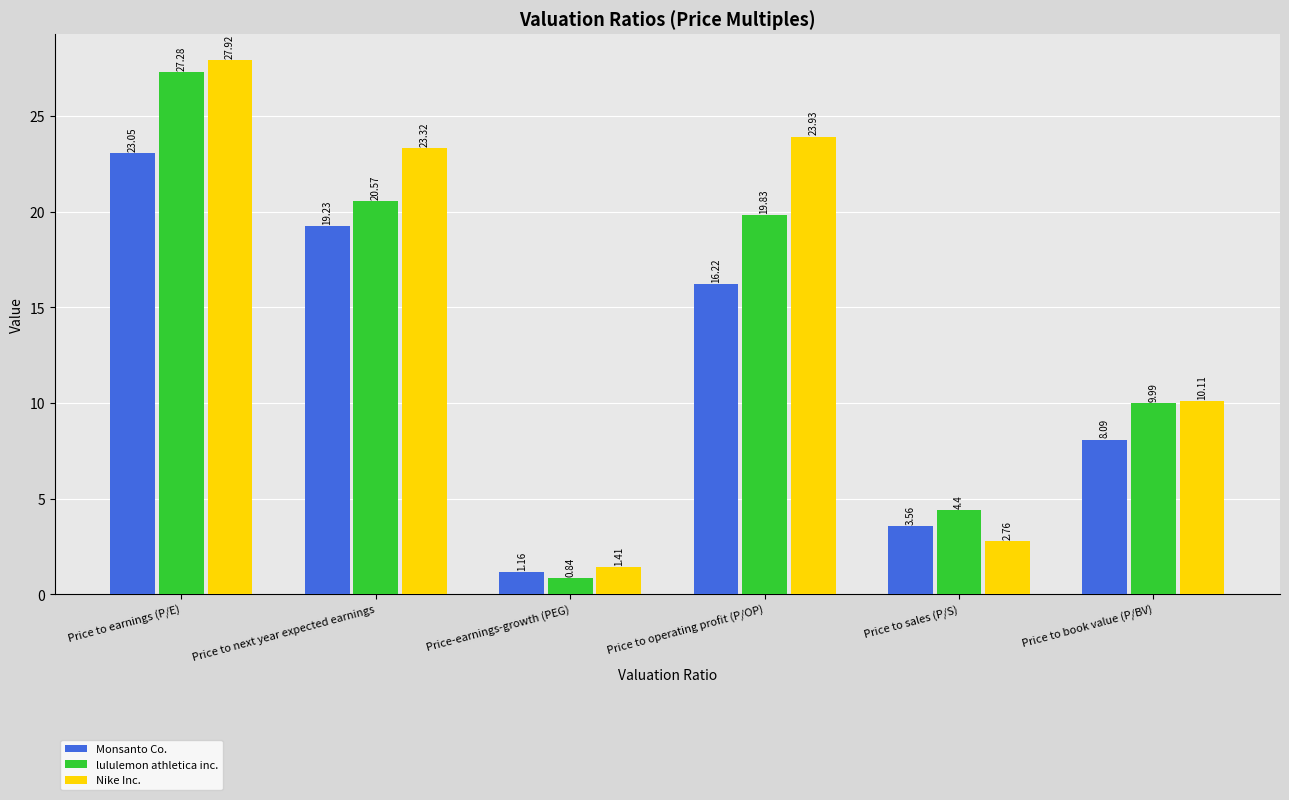

What is the sum of all Nike Inc. values?

89.5